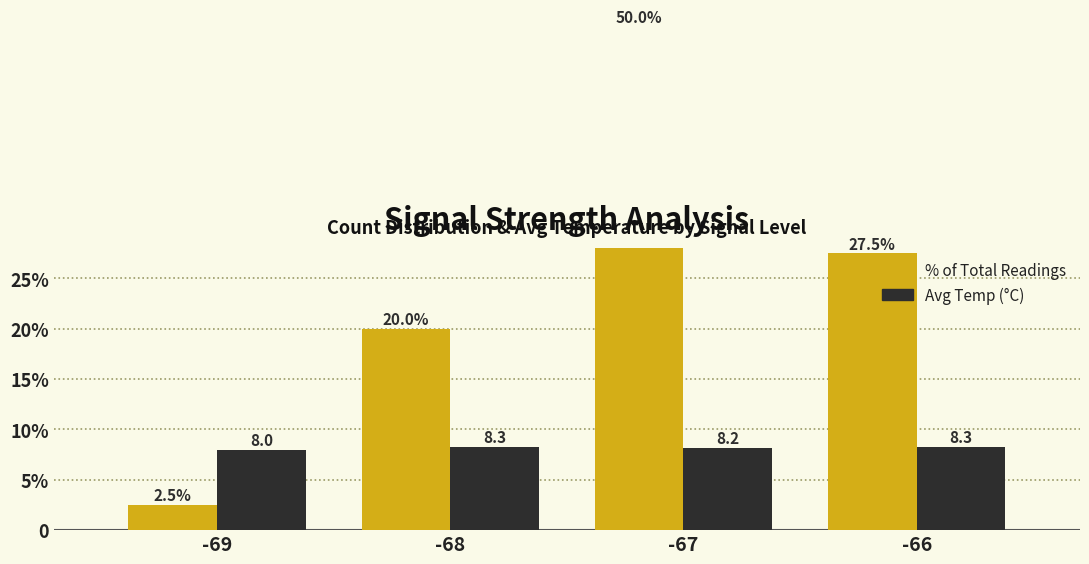

Rank the series at -66 from highest to lowest value.

Count (% of total), Avg Temp (°C)